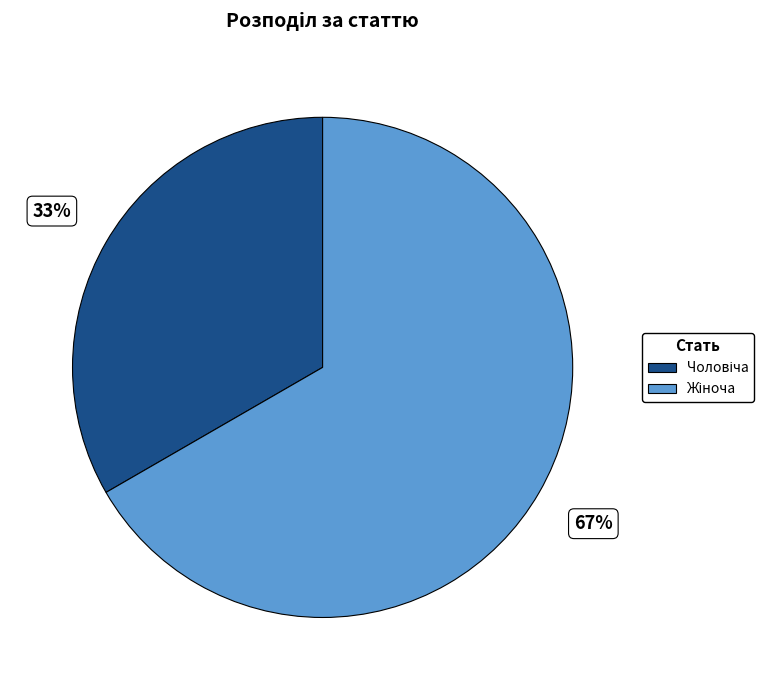

Is there any slice that represents more than half of the pie?

Yes